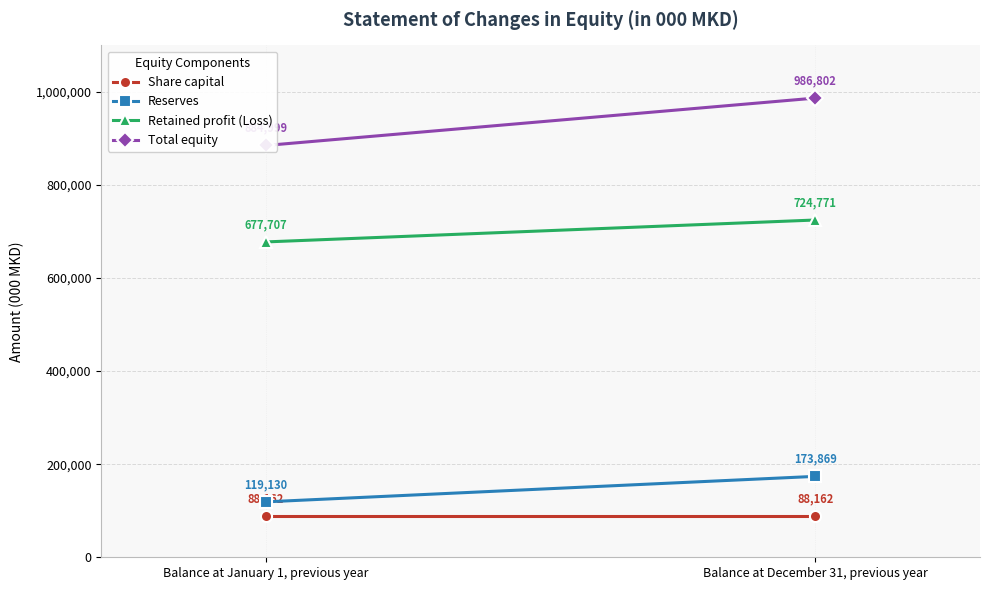

The value of Share capital at Balance at January 1, previous year is 88162. True or false?

True